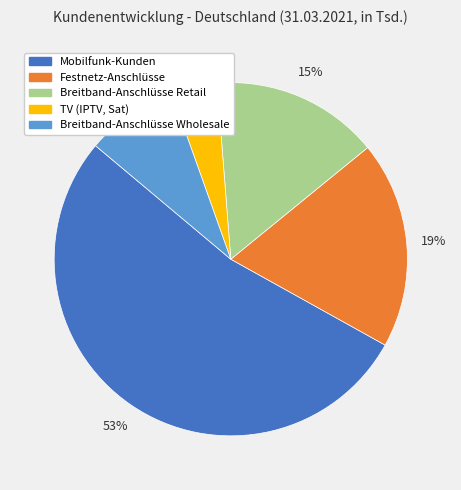

Is the sum of Mobilfunk-Kunden and Breitband-Anschlüsse Wholesale greater than half?

Yes